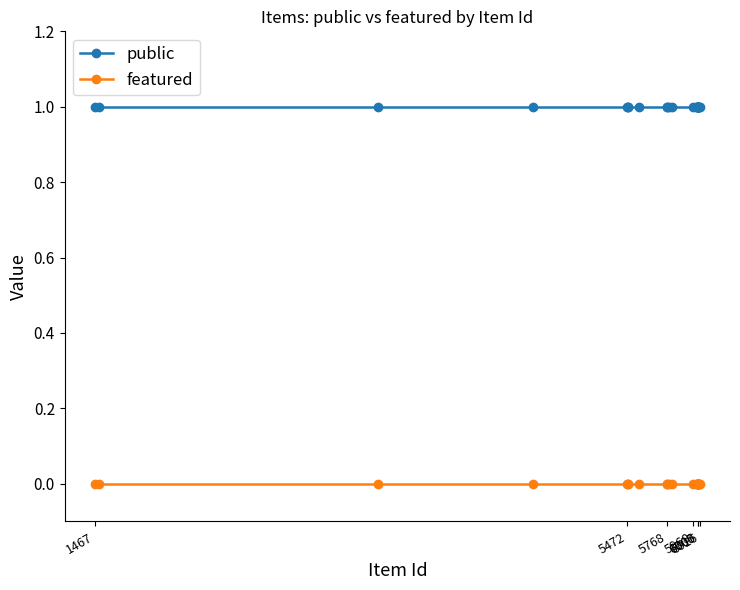

True or false: featured and public intersect in this chart.

False